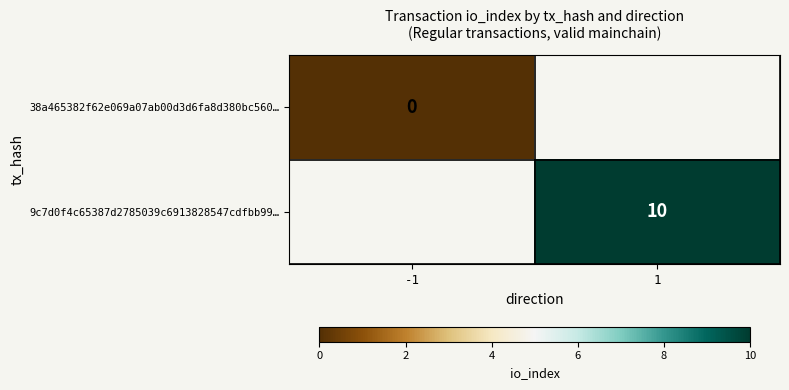

Is it true that 9c7d0f4c65387d2785039c6913828547cdfbb99… equals 10 at 1?

True